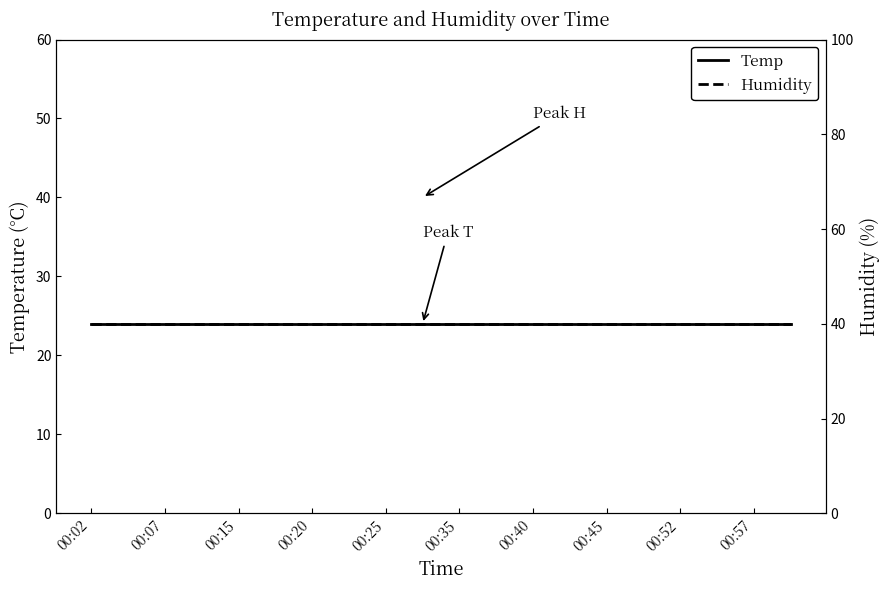

True or false: Humidity and Temp cross at least once.

False